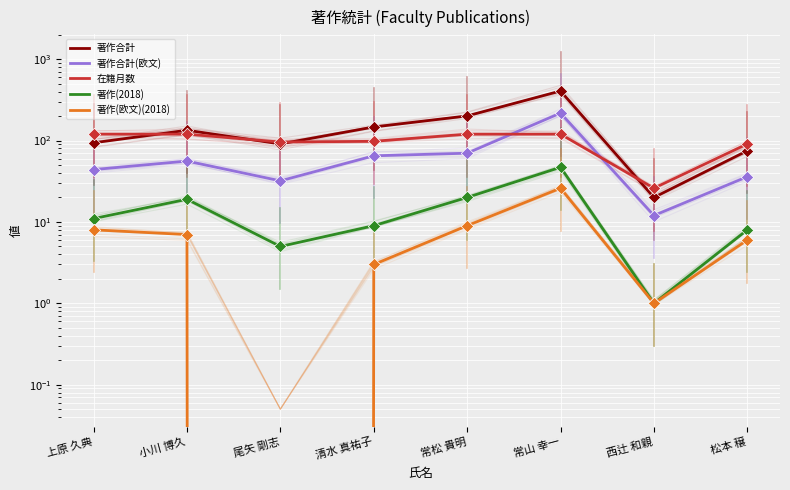

What is the total value across all series at 松本 穣?

216